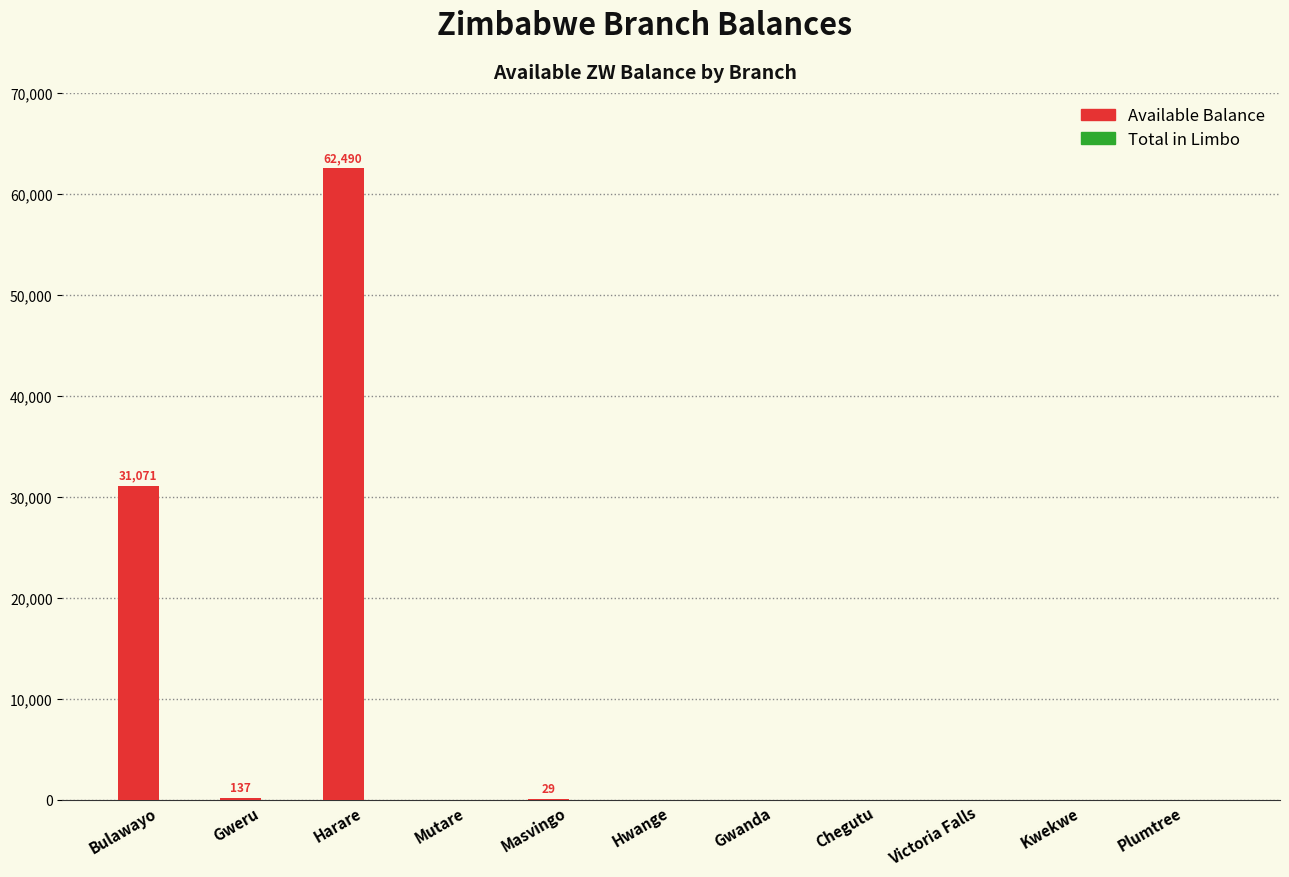

The value at Bulawayo is 51546.1. True or false?

False